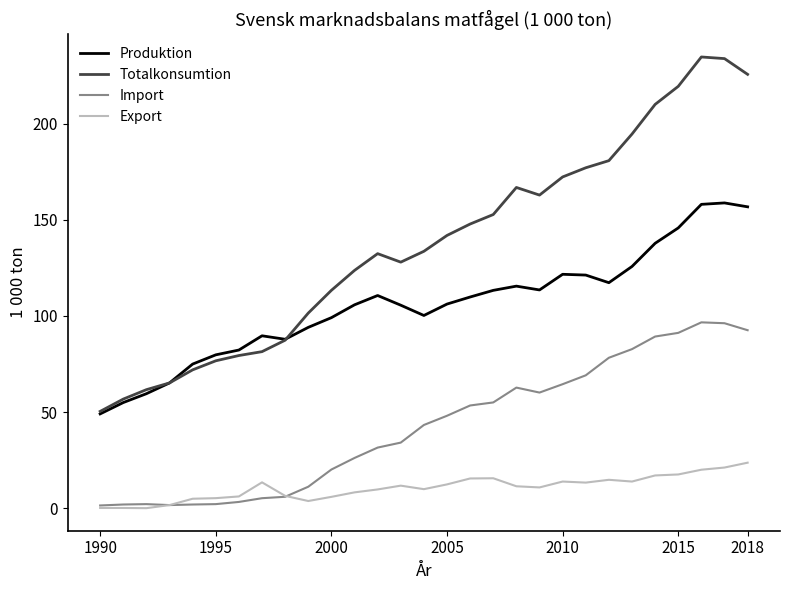

What is the maximum value for Export?

23.7